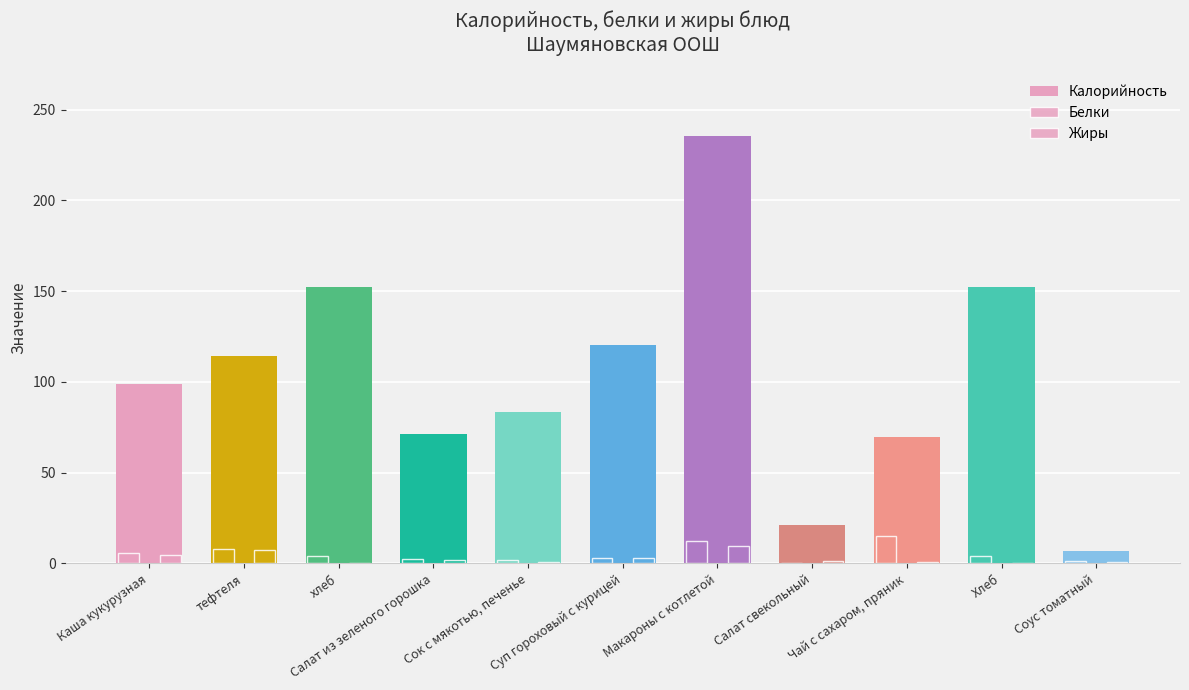

Which series has the largest range (max minus min)?

Калорийность